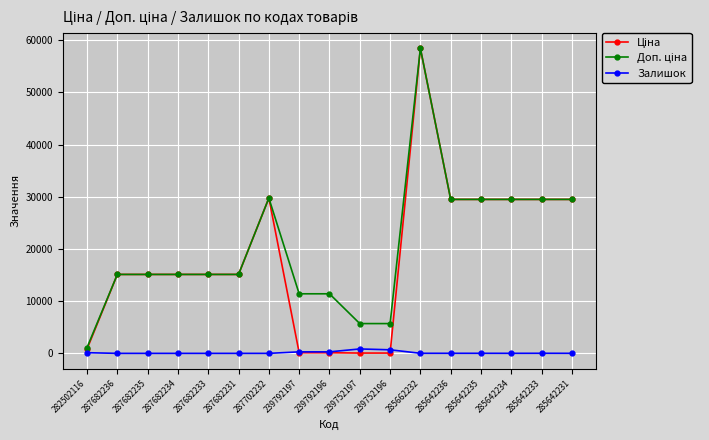

Does the chart have visible grid lines?

Yes